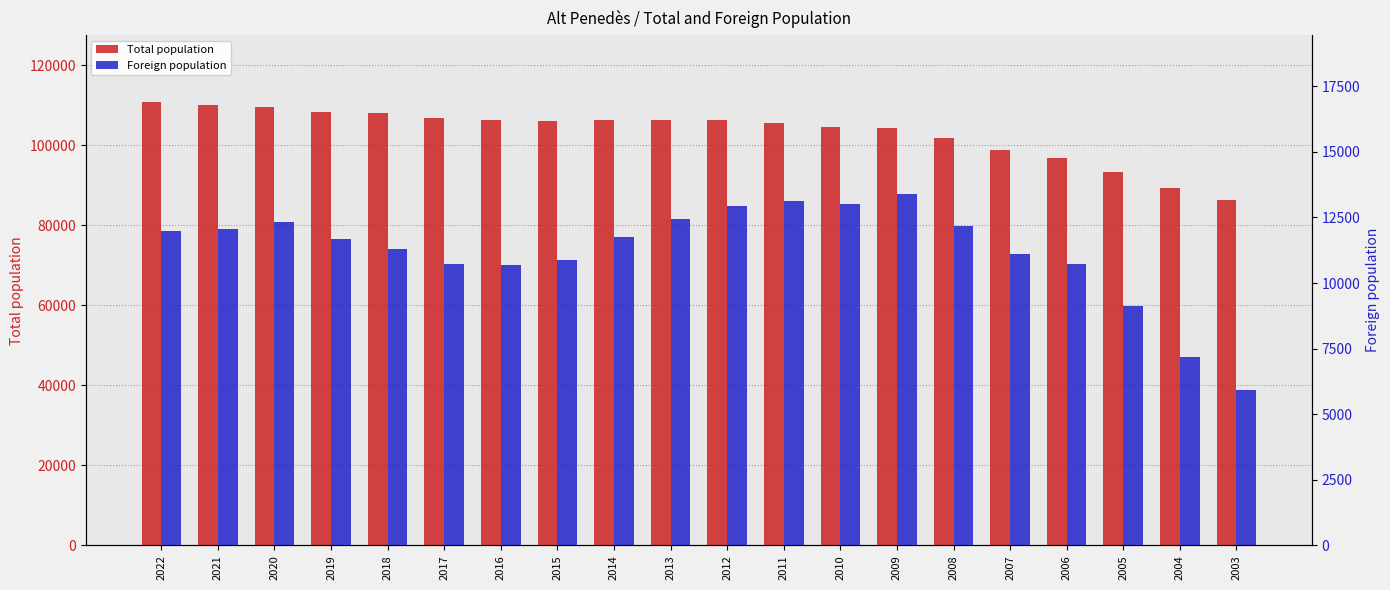

What are all the series names shown in the legend?

Total population, Foreign population